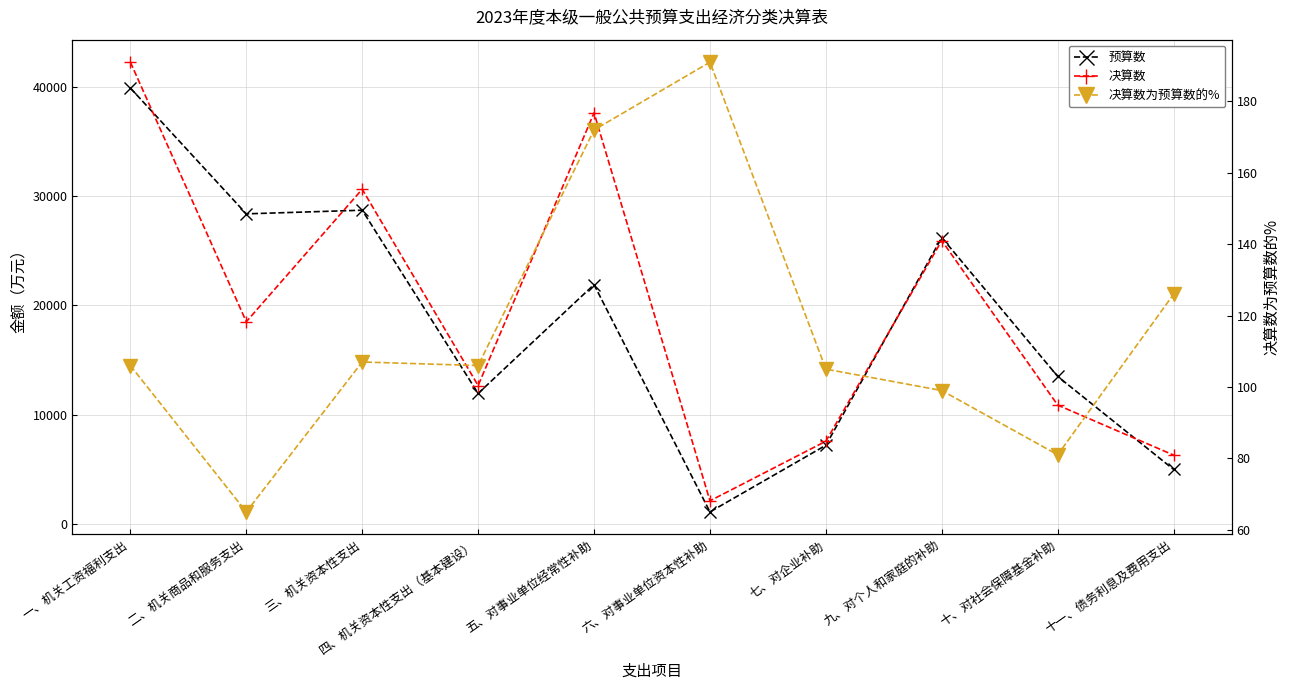

Which series has the largest total across all categories?

决算数